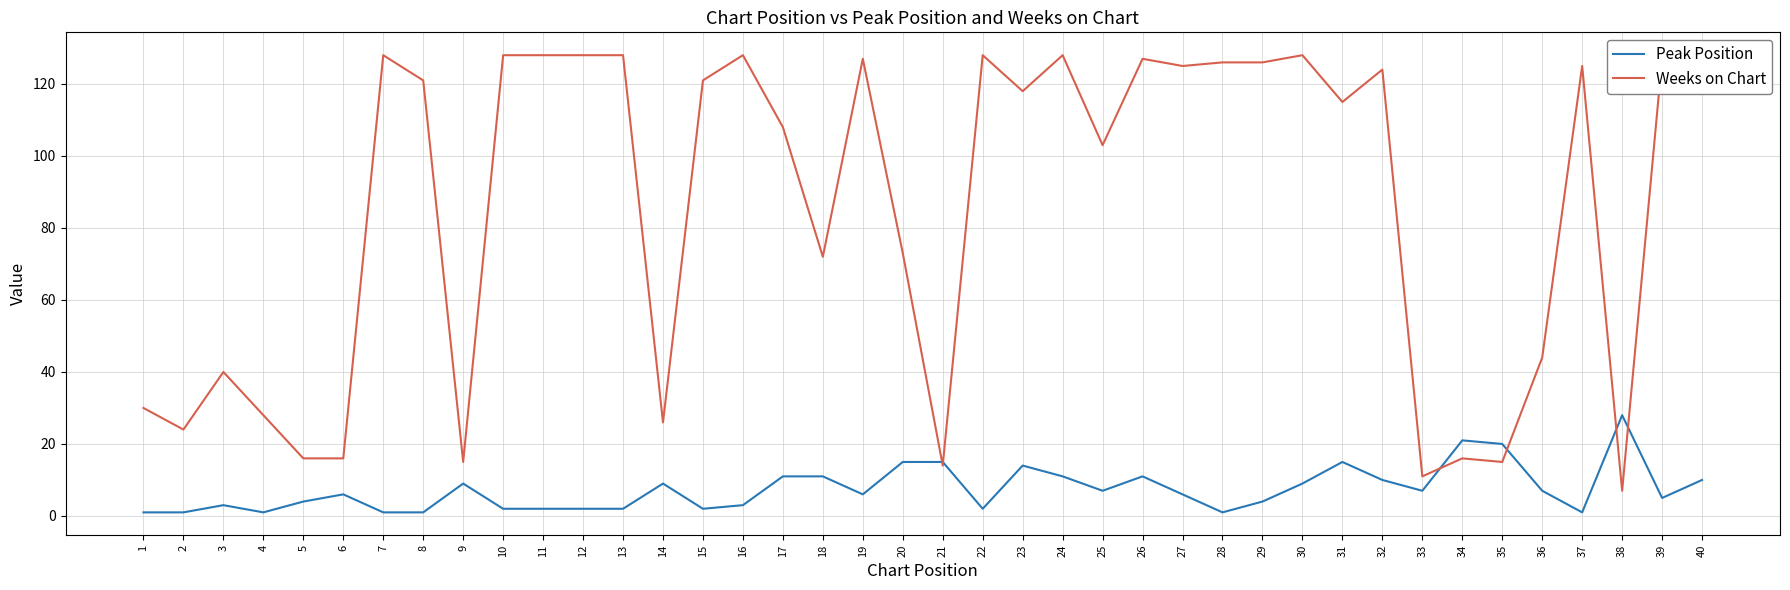

Between 9 and 16, which series saw the biggest shift?

Weeks on Chart